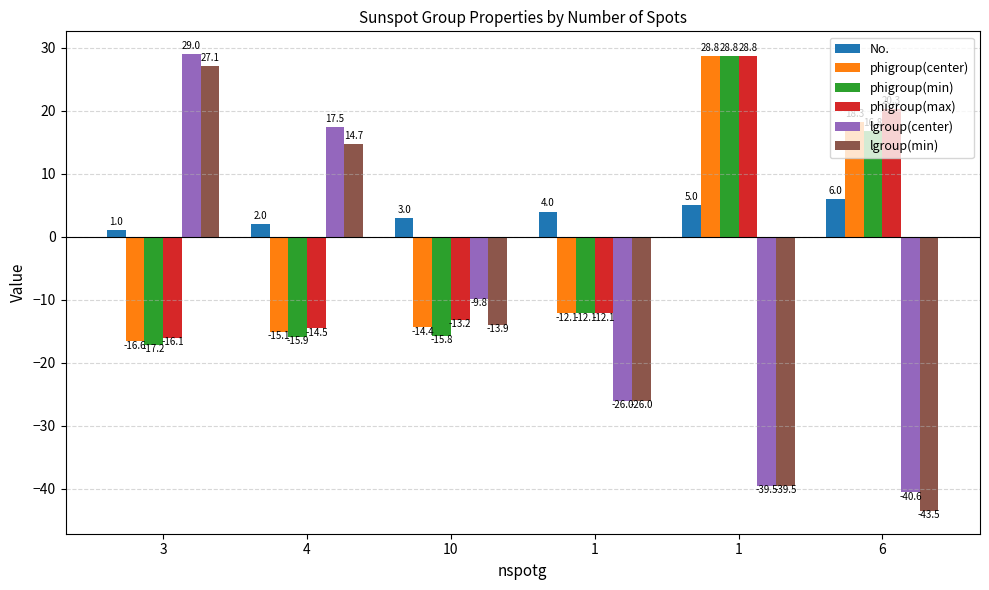

What is the difference between the highest and lowest values at 4?

33.3